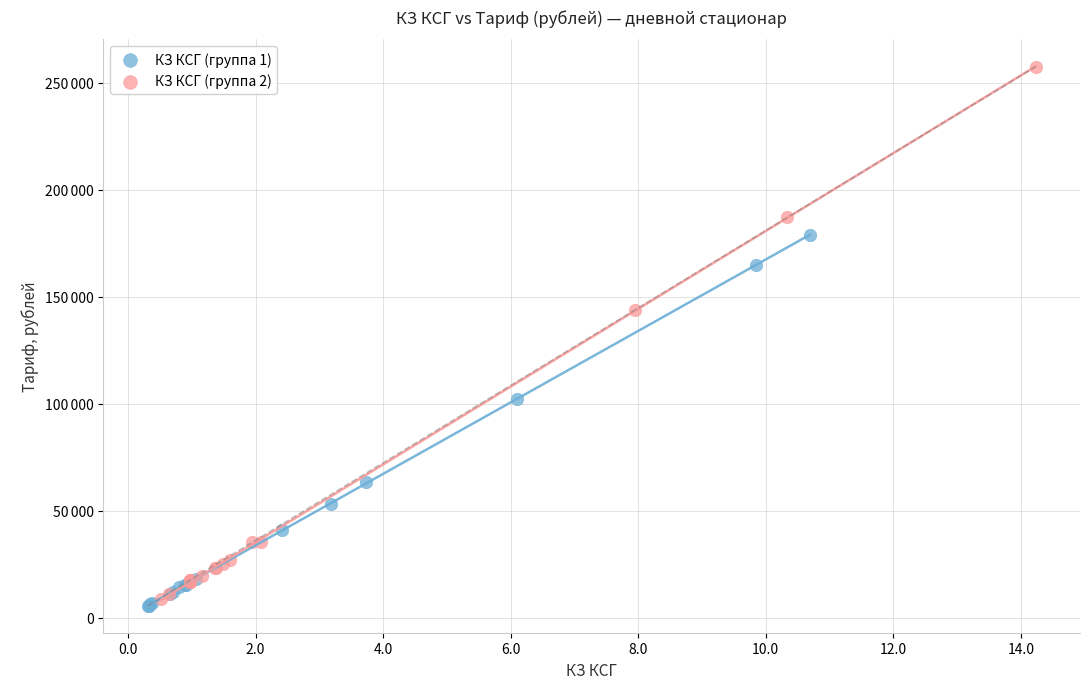

What are all the series names shown in the legend?

КЗ КСГ (группа 1), КЗ КСГ (группа 2)